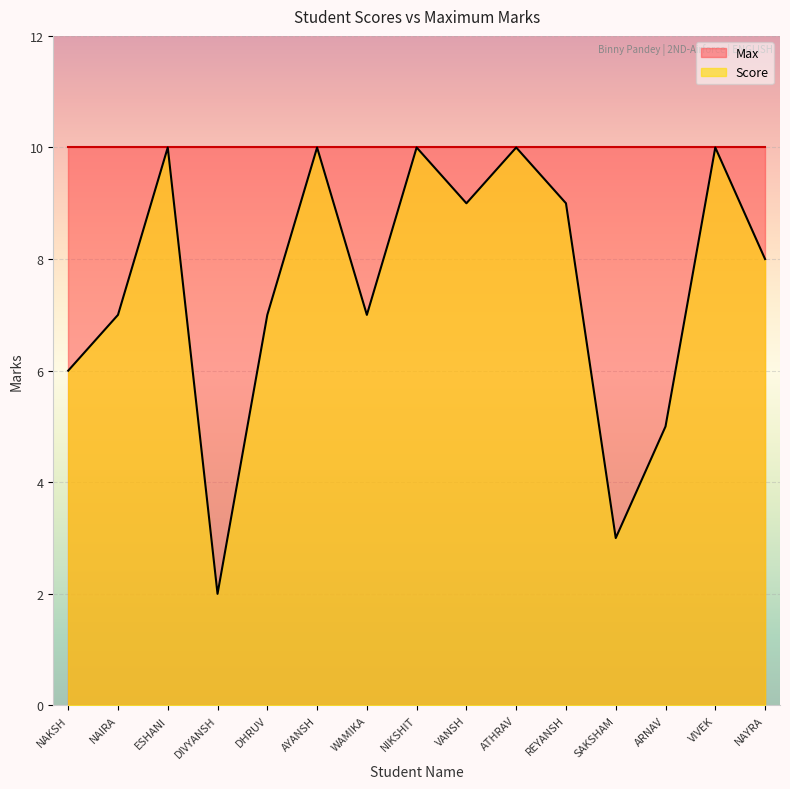

What is the label of the 11th point from the right?

DHRUV